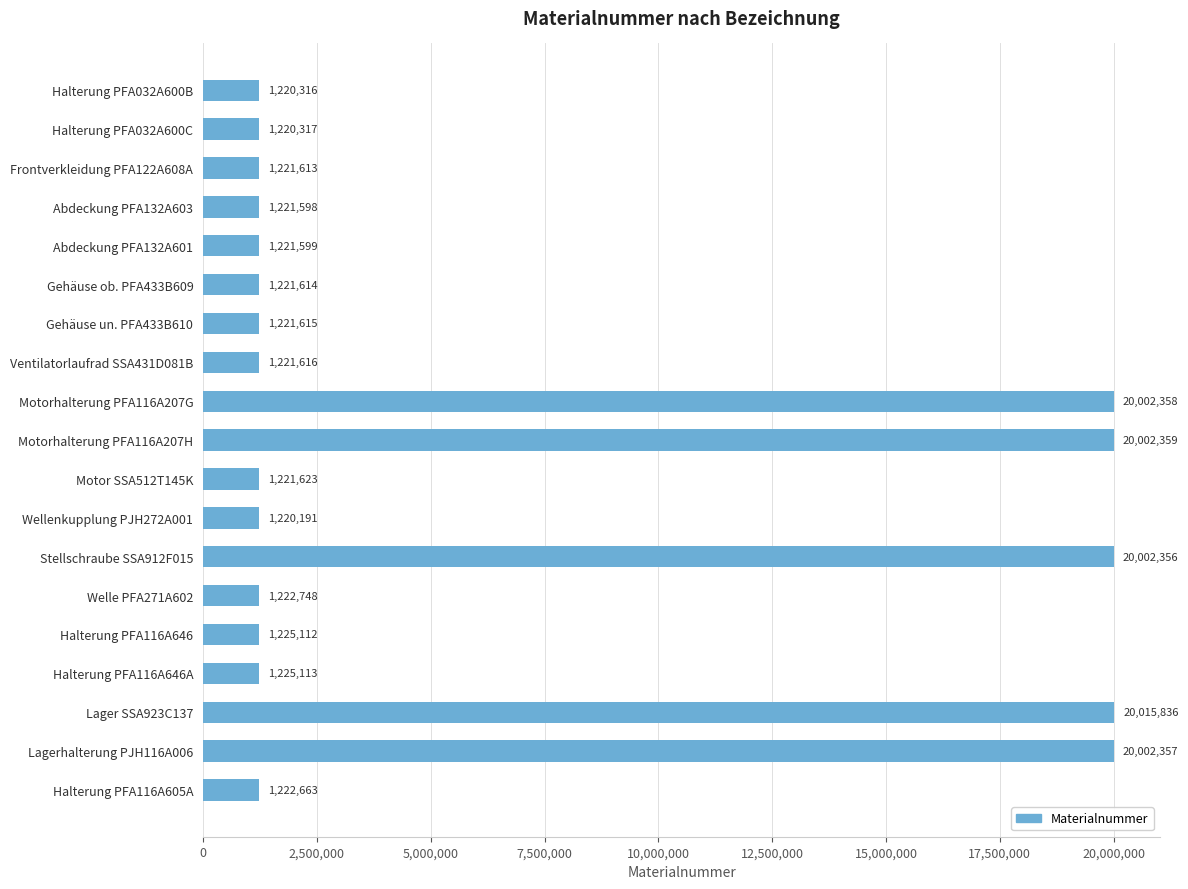

Rank the categories by value from lowest to highest.

Wellenkupplung PJH272A001, Halterung PFA032A600B, Halterung PFA032A600C, Abdeckung PFA132A603, Abdeckung PFA132A601, Frontverkleidung PFA122A608A, Gehäuse ob. PFA433B609, Gehäuse un. PFA433B610, Ventilatorlaufrad SSA431D081B, Motor SSA512T145K, Halterung PFA116A605A, Welle PFA271A602, Halterung PFA116A646, Halterung PFA116A646A, Stellschraube SSA912F015, Lagerhalterung PJH116A006, Motorhalterung PFA116A207G, Motorhalterung PFA116A207H, Lager SSA923C137